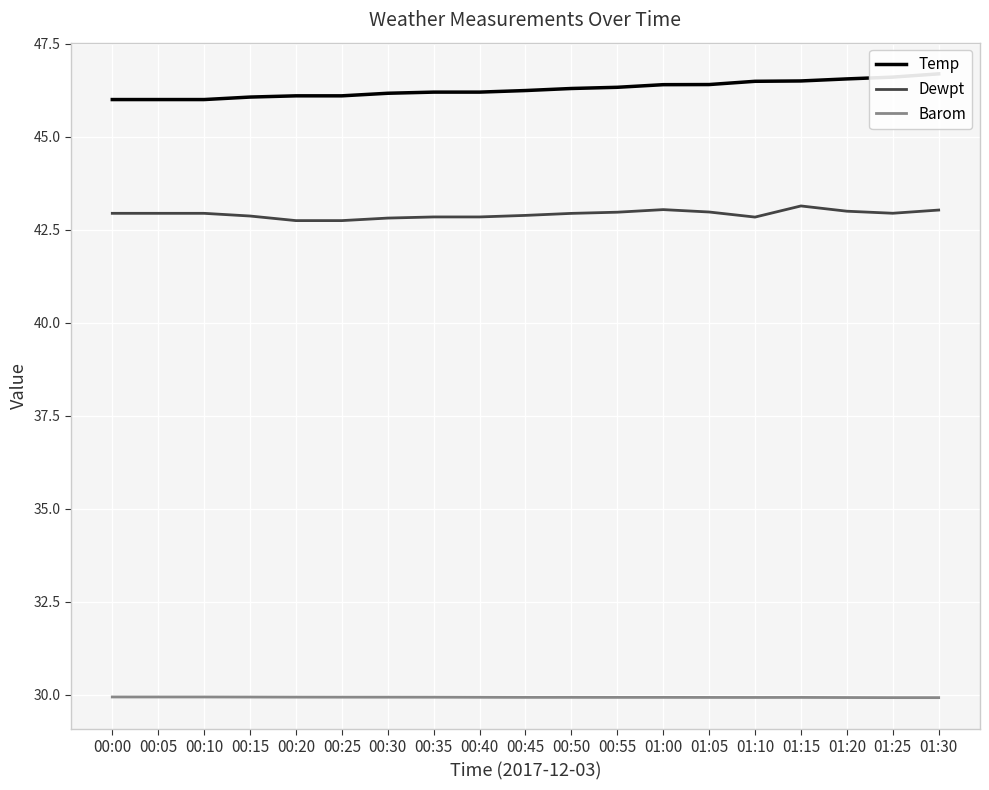

List the labels in order of Barom value, smallest first.

01:30, 01:25, 01:20, 01:10, 01:05, 01:15, 00:55, 01:00, 00:45, 00:50, 00:40, 00:35, 00:30, 00:25, 00:20, 00:15, 00:10, 00:05, 00:00